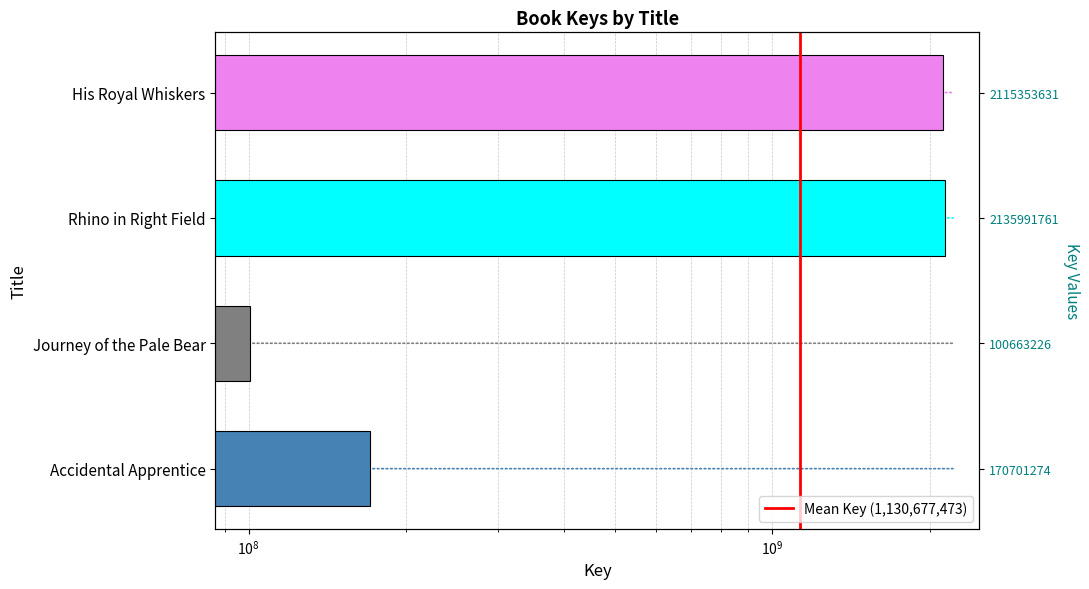

Which has a higher value, Accidental Apprentice or Rhino in Right Field?

Rhino in Right Field